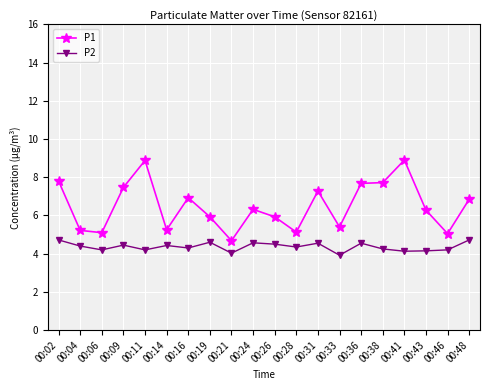

What is the difference between the maximum and minimum values in the P1 series?

4.2